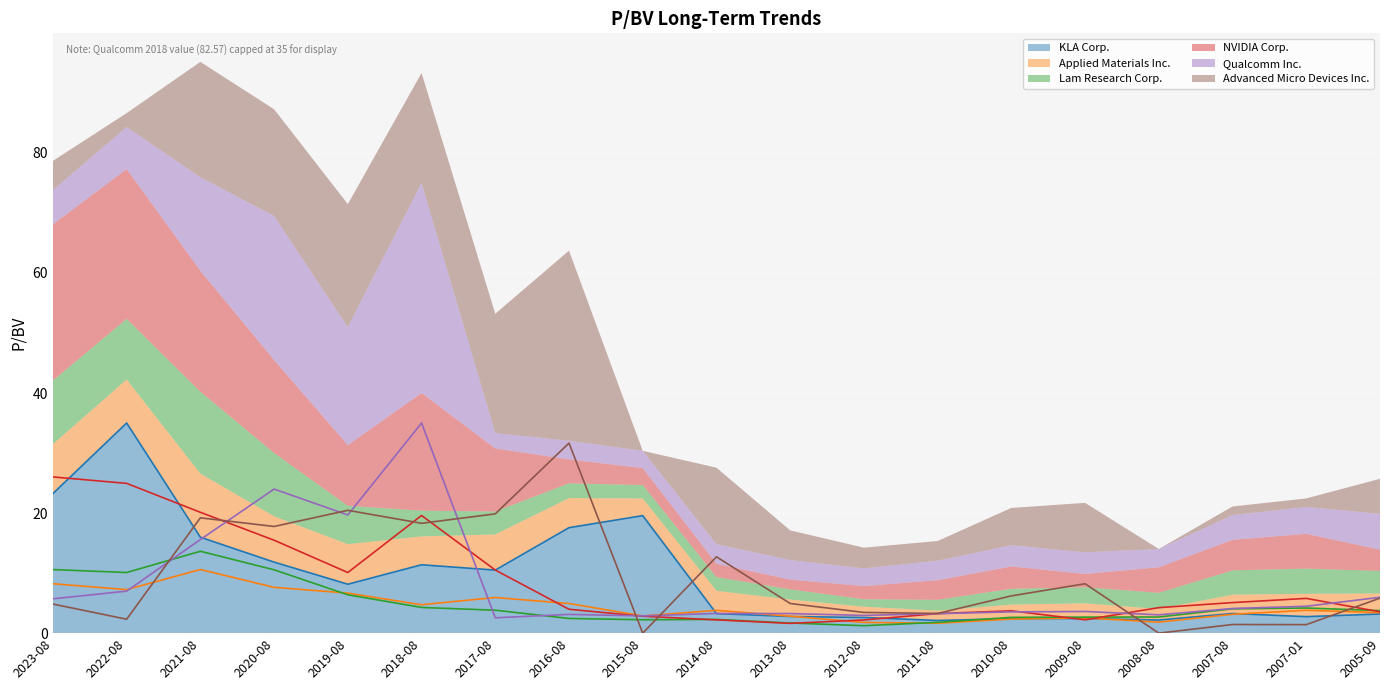

Which series has the largest range (max minus min)?

KLA Corp.